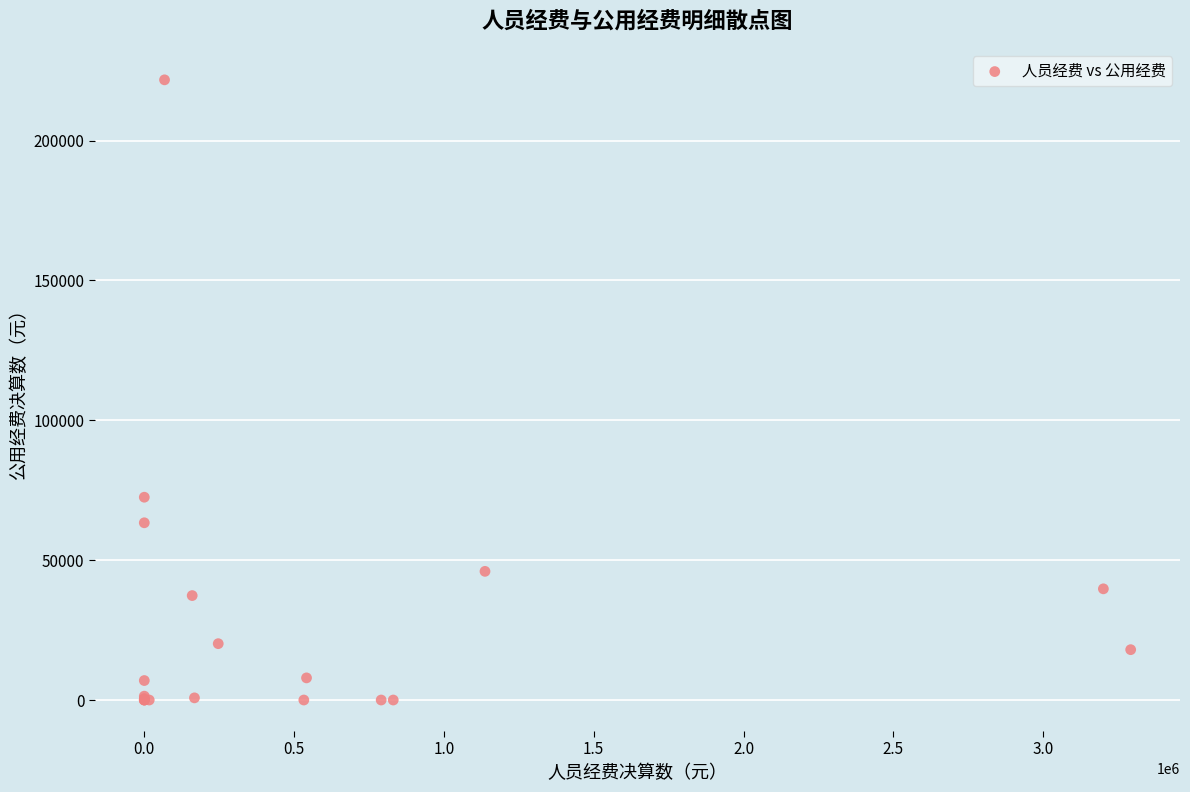

What Y value in the scatter plot is closest to 110864?

72507.9